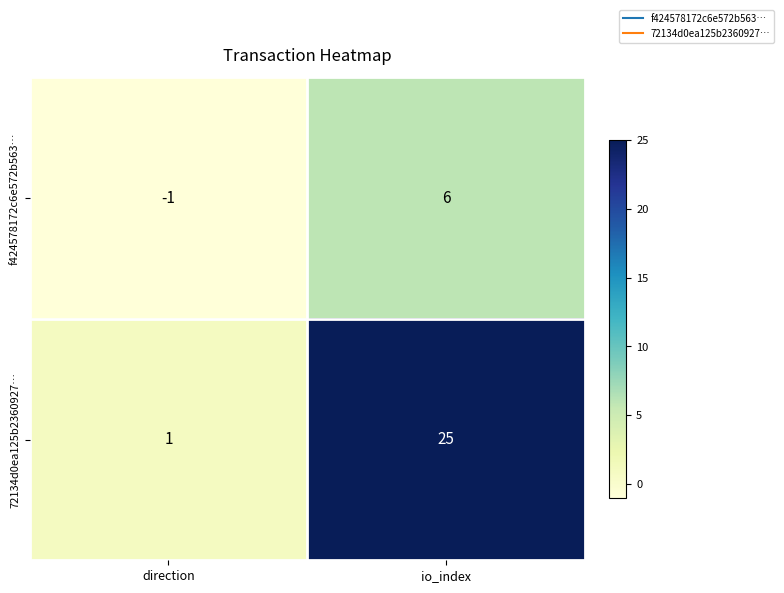

Which label corresponds to the largest value in the chart?

io_index